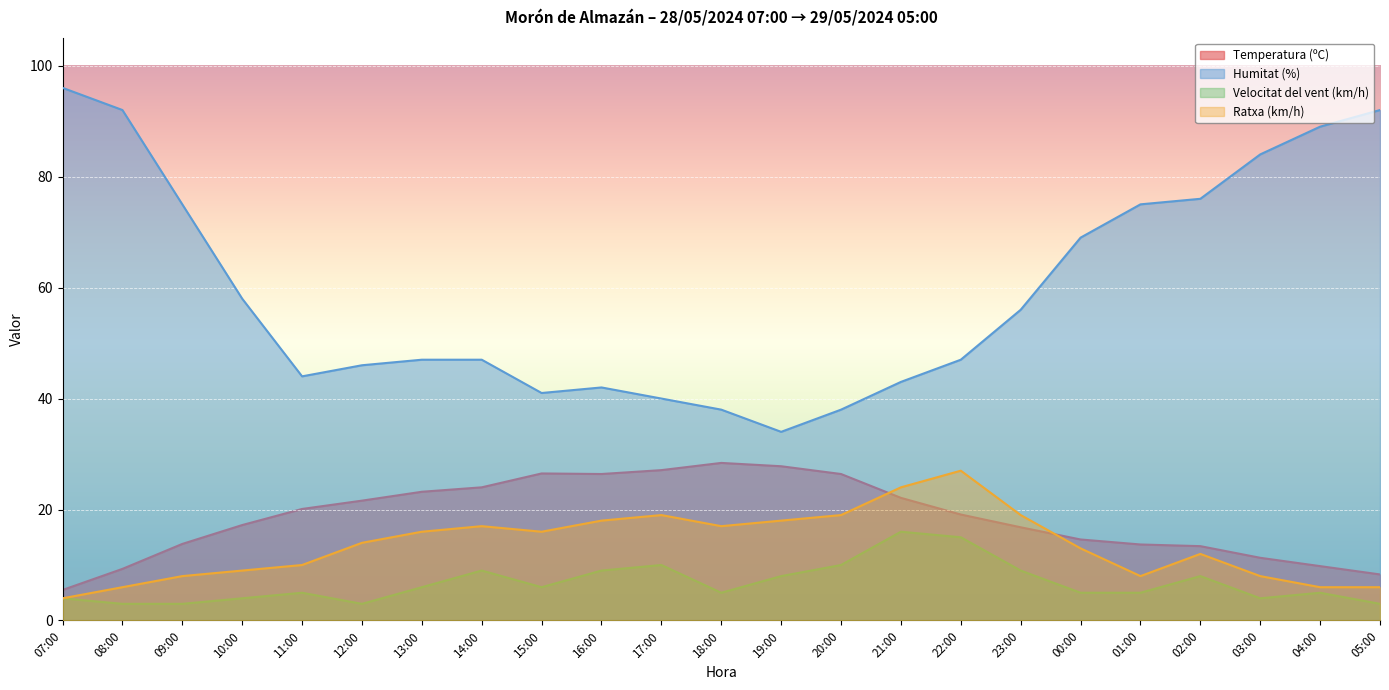

What is the average value of the Temperatura (ºC) series?

18.5